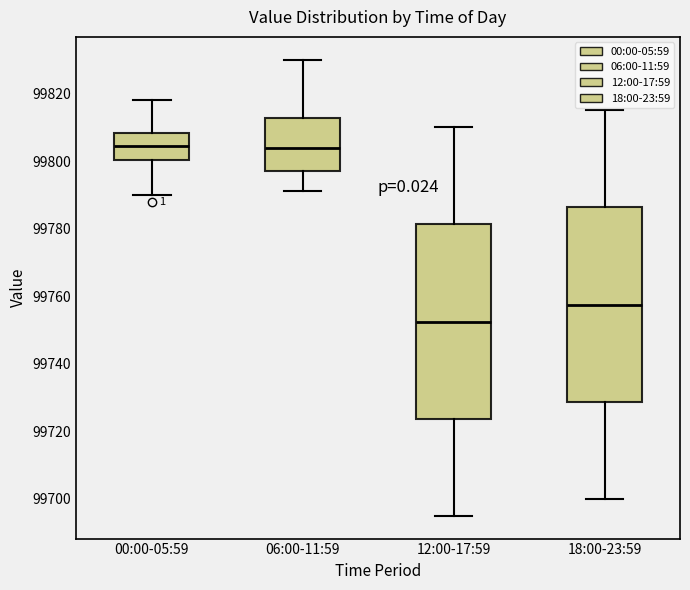

Reading left to right, transcribe this box plot: for each box, give where its median line is, the range the box spans, and where its two whiskers end, as read against the y-axis. The values are not printed on the chart, so give them approximately, as read against the axis.

00:00-05:59: median 99804, box 99800 to 99808, whiskers 99790 to 99818
06:00-11:59: median 99804, box 99798 to 99812, whiskers 99792 to 99830
12:00-17:59: median 99752, box 99724 to 99782, whiskers 99696 to 99810
18:00-23:59: median 99758, box 99728 to 99786, whiskers 99700 to 99816